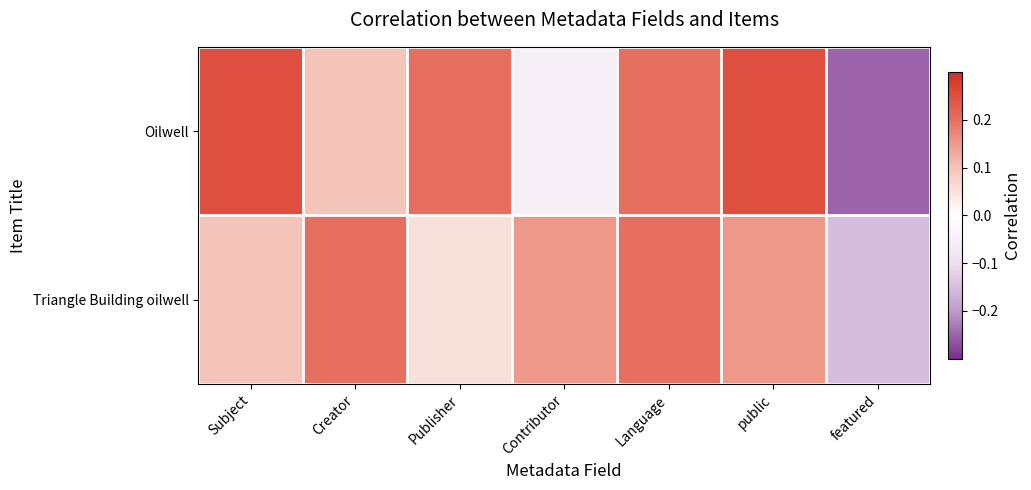

Which series has the largest range (max minus min)?

Oilwell